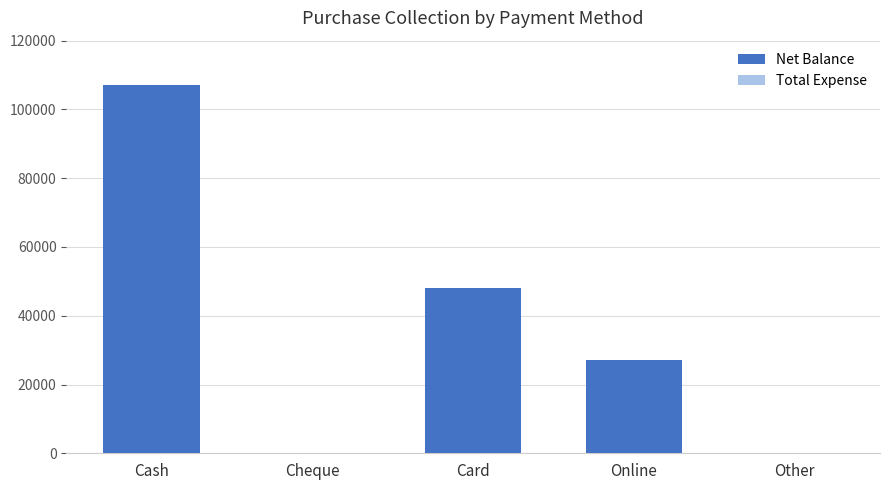

What is the maximum value shown in the chart?

107000